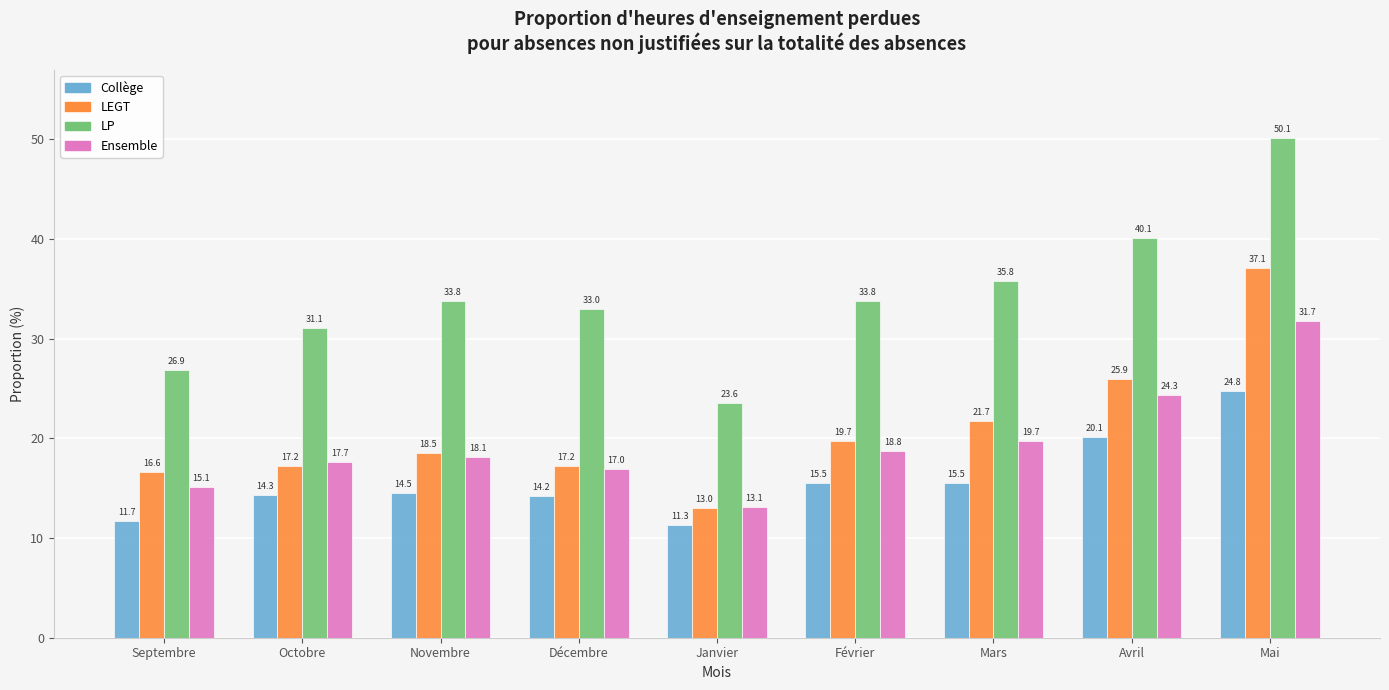

What is the minimum value shown in the chart?

11.3